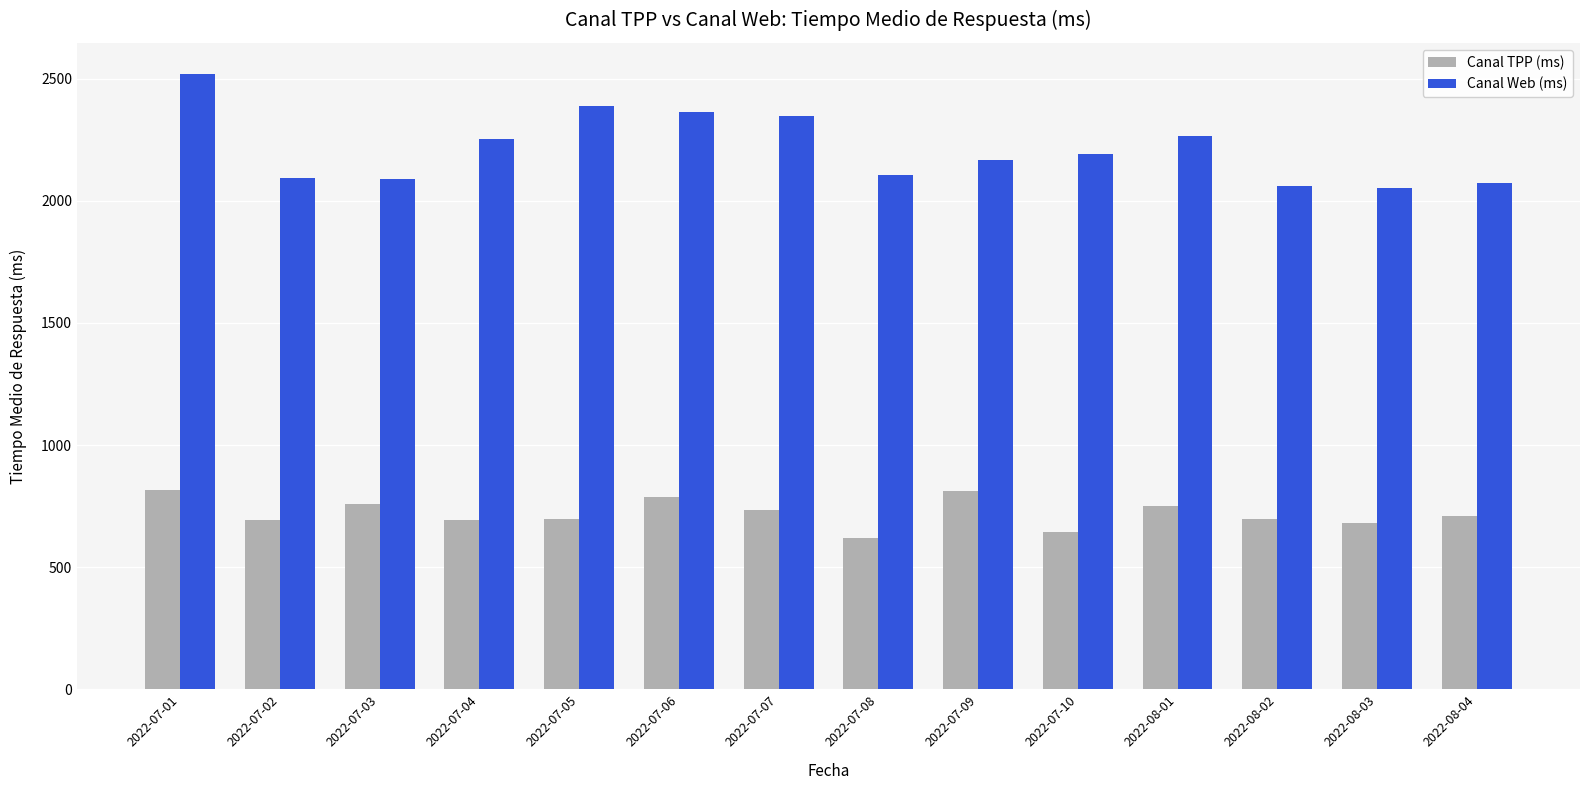

At 2022-08-01, list the series in order from largest to smallest.

Canal Web (ms), Canal TPP (ms)